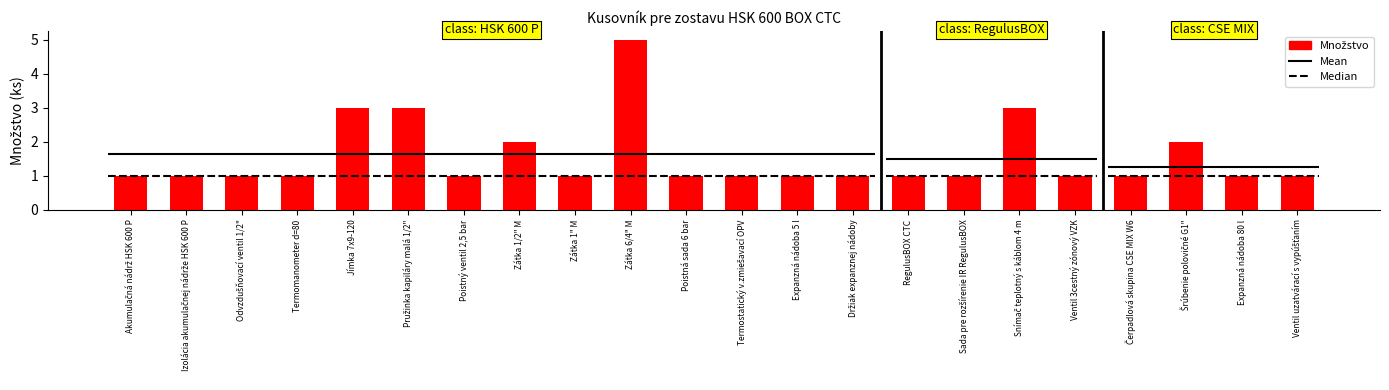

What is the label of the 18th bar from the right?

Jímka 7x9-120